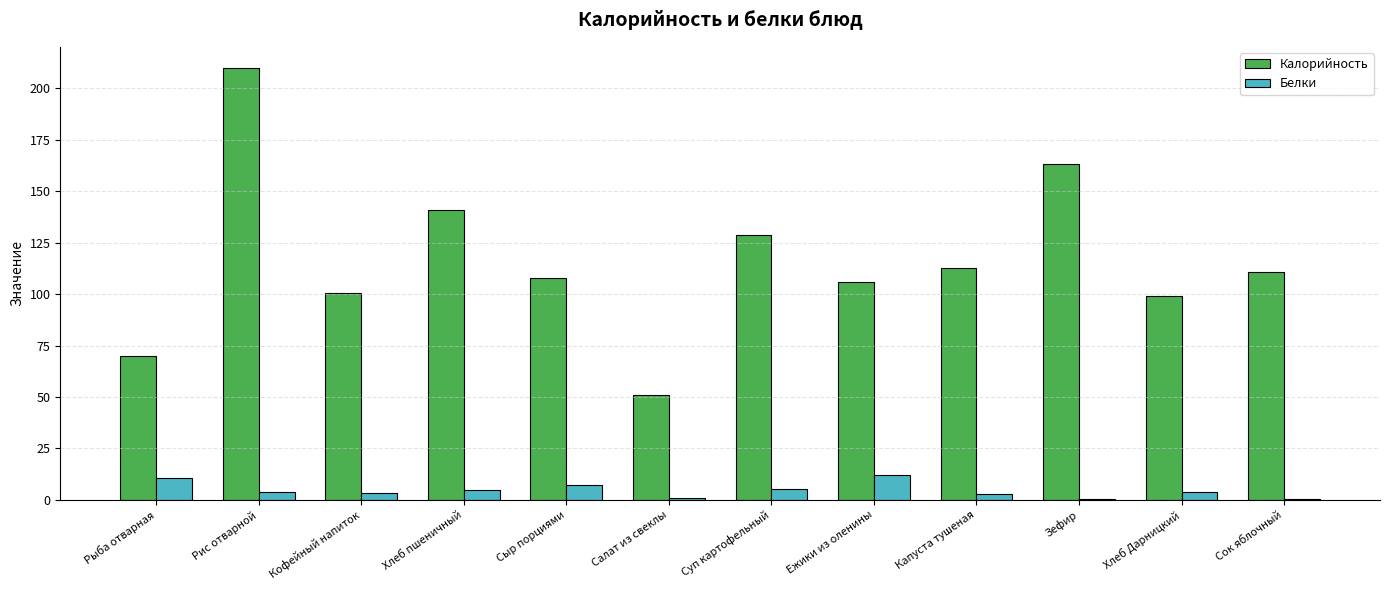

Between Сыр порциями and Суп картофельный, which series saw the biggest shift?

Калорийность